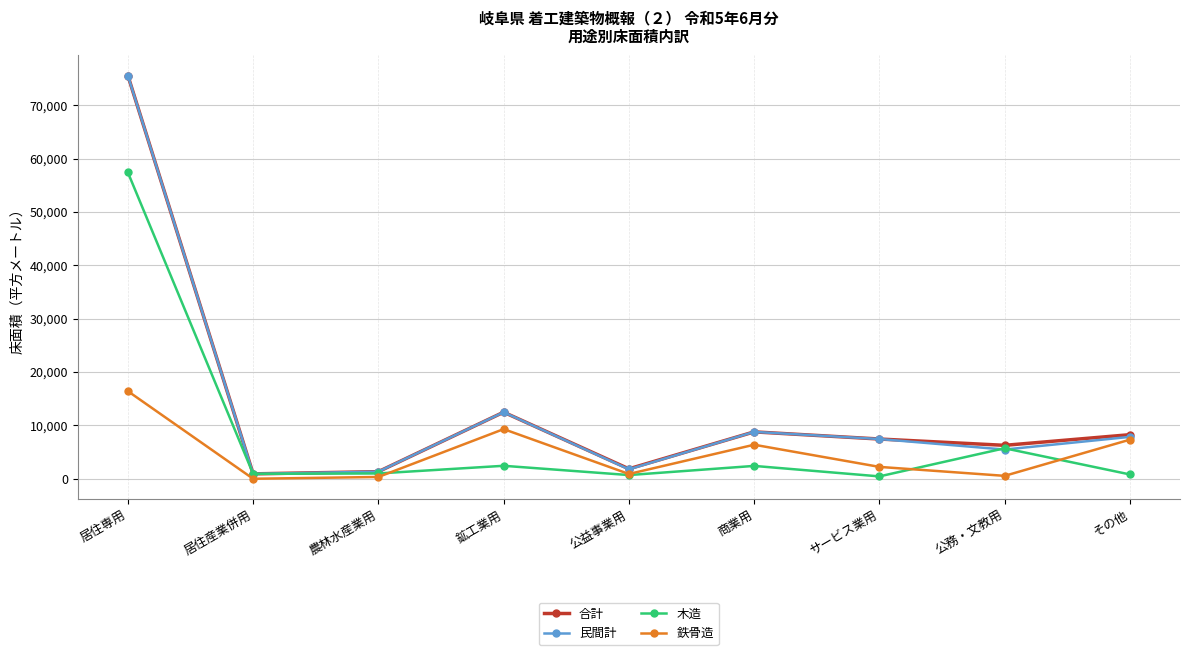

What is the highest value of the 民間計 series?

75562